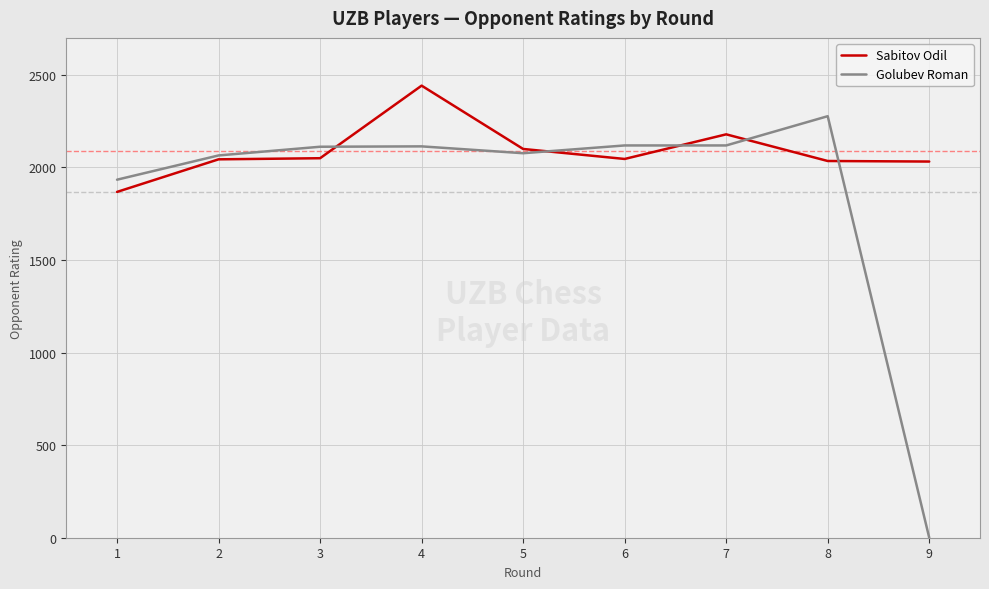

Which series ends up on top after the final intersection of Sabitov Odil and Golubev Roman?

Sabitov Odil